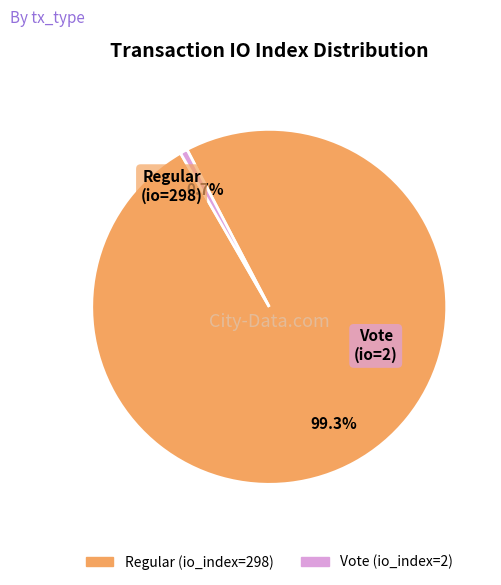

The Vote (io_index=2) slice represents 1% of the pie. True or false?

True